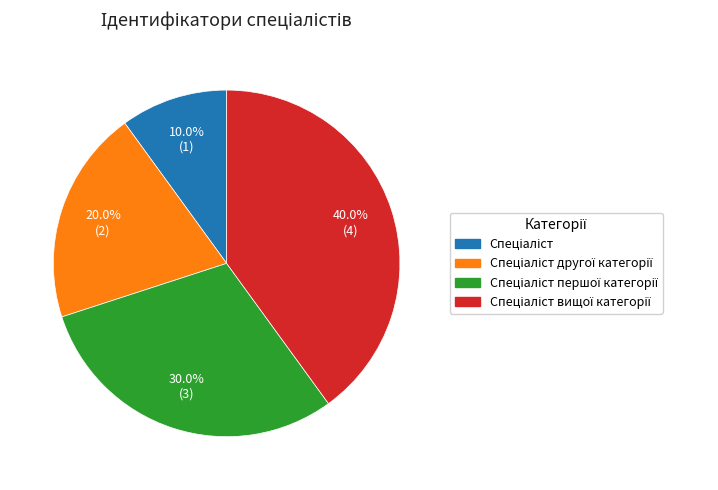

Is there any slice that represents more than half of the pie?

No